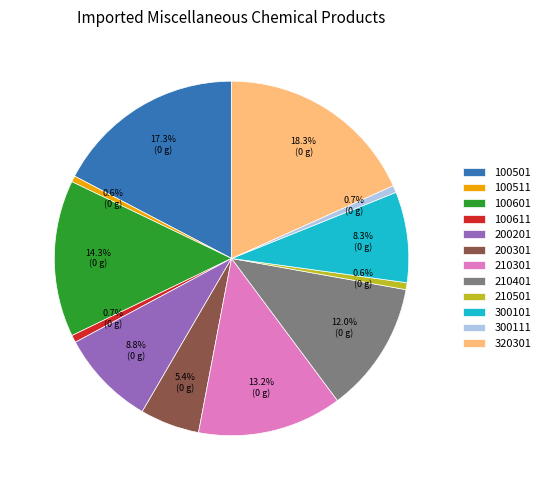

To the nearest percent, what is the difference between the 100501 and 300101 slice percentages?

9%